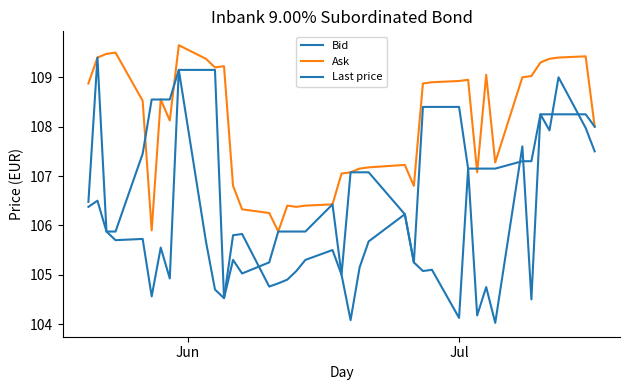

How many categories are shown in the chart?

40